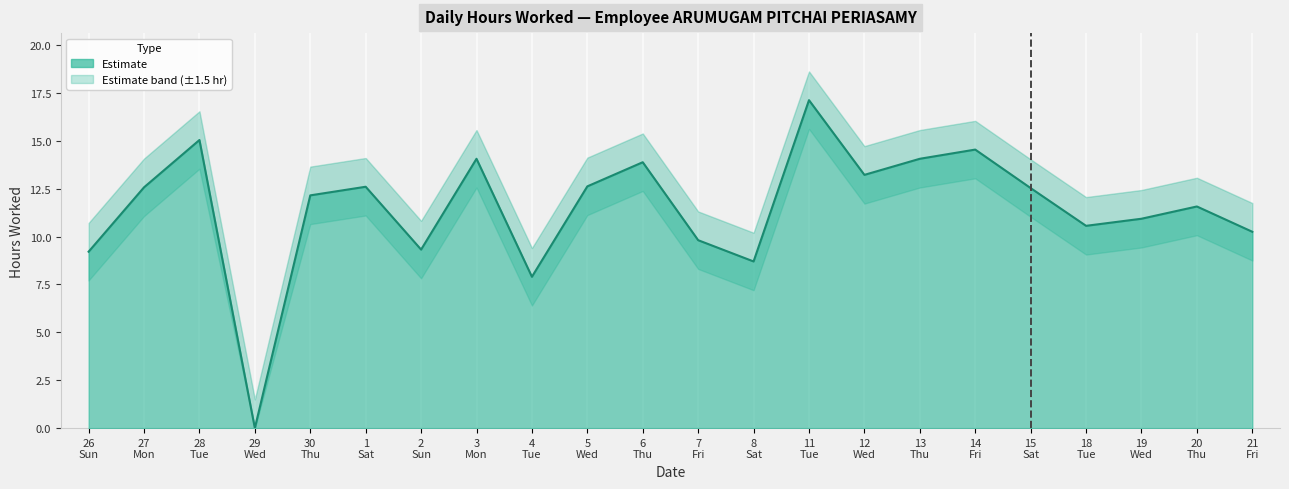

The chart shows a value of 3.9 at 7 Fri. True or false?

False